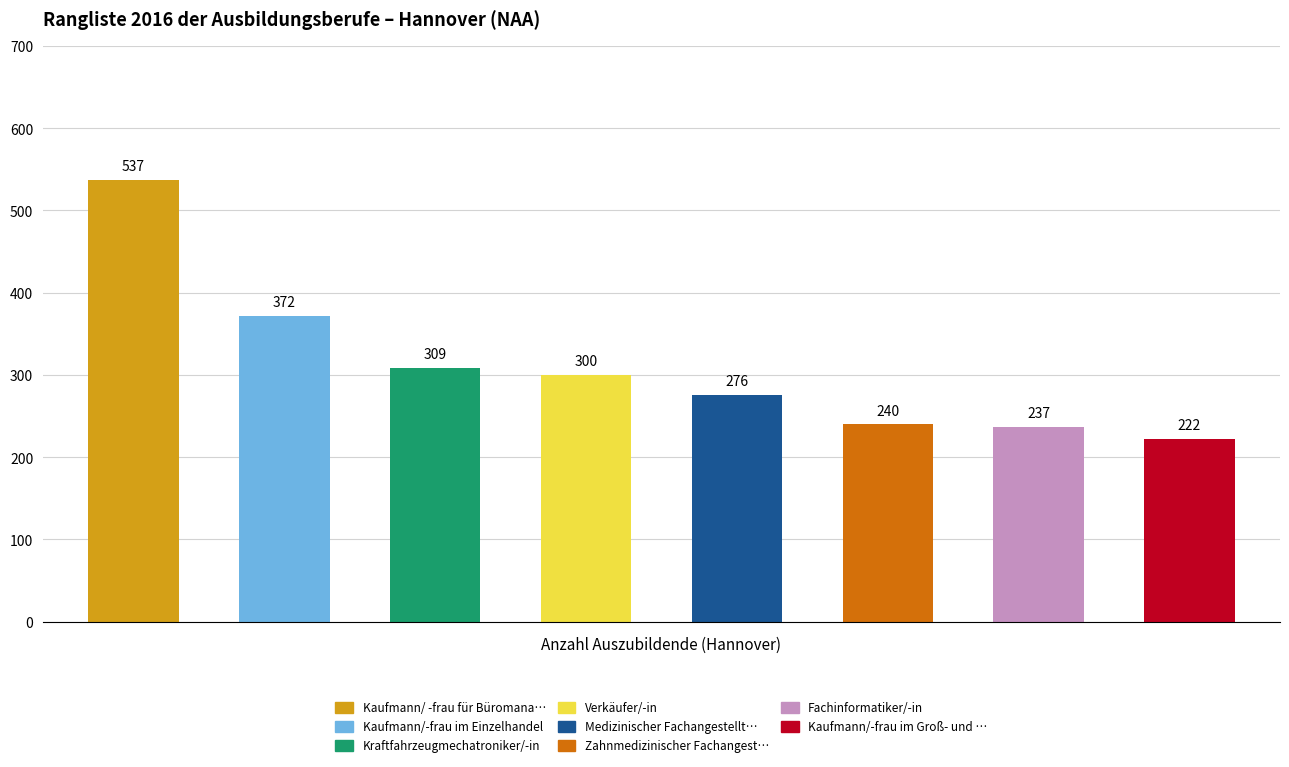

Approximately how many times larger is the value at Kaufmann/-frau im Groß- und Außenhandel compared to Zahnmedizinischer Fachangestellte/-r?

0.9